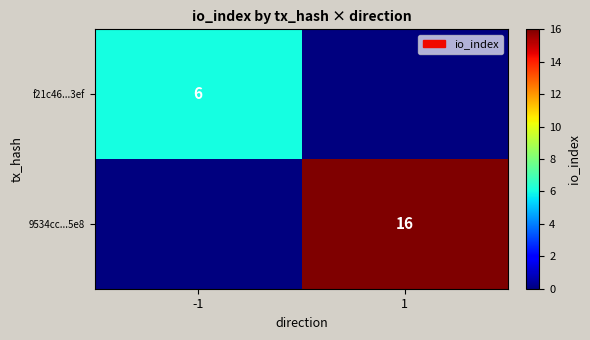

The value of f21c46...3ef at -1 is 6. True or false?

True